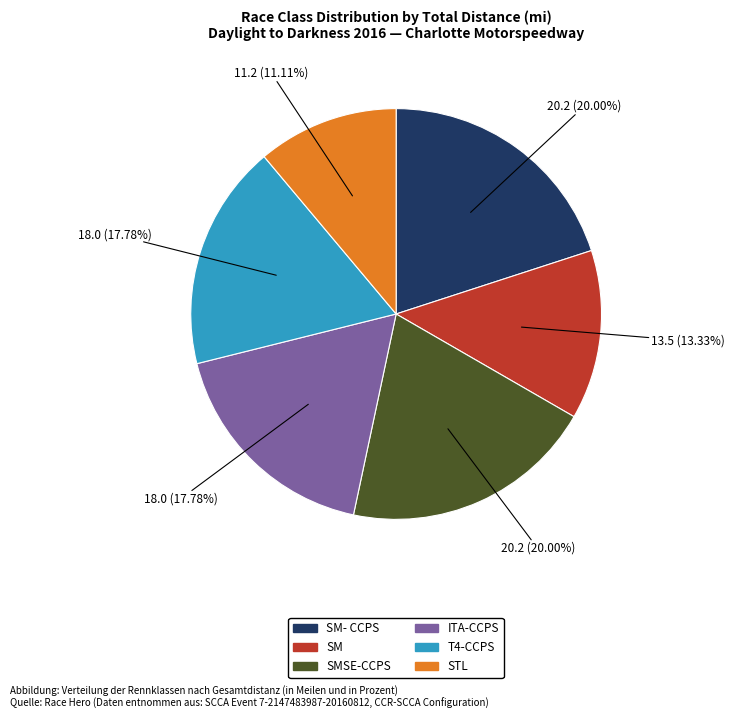

Is there any slice that represents more than half of the pie?

No